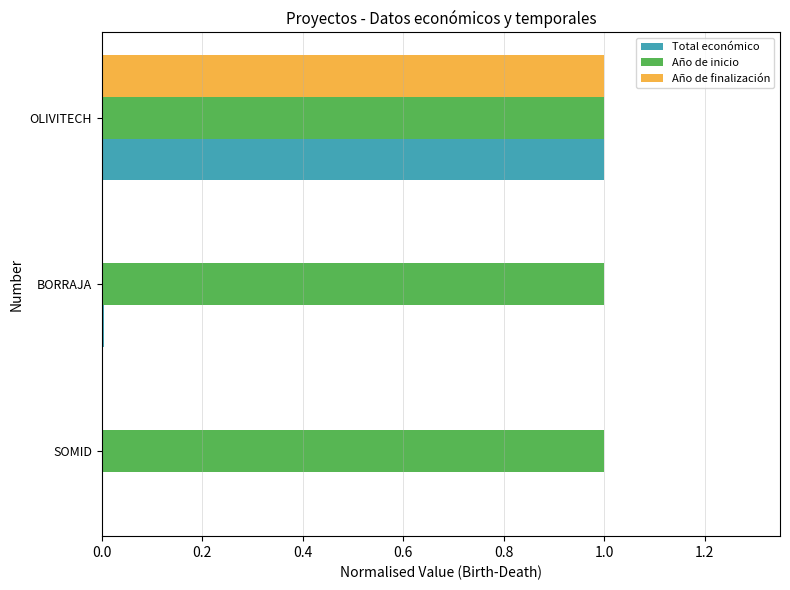

Is it true that Año de inicio equals 1.6 at BORRAJA?

False